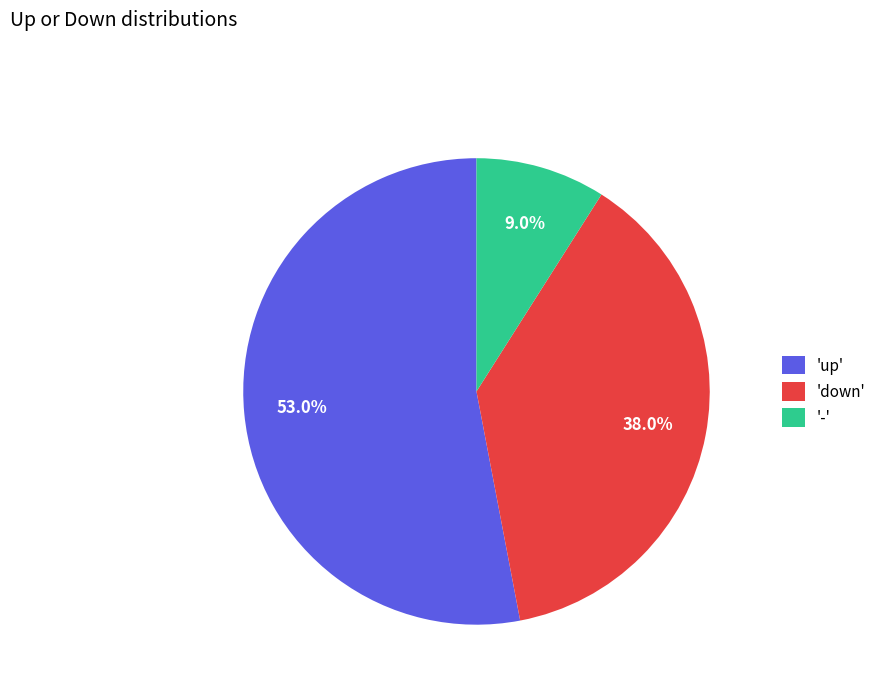

Does any single category account for the majority?

Yes